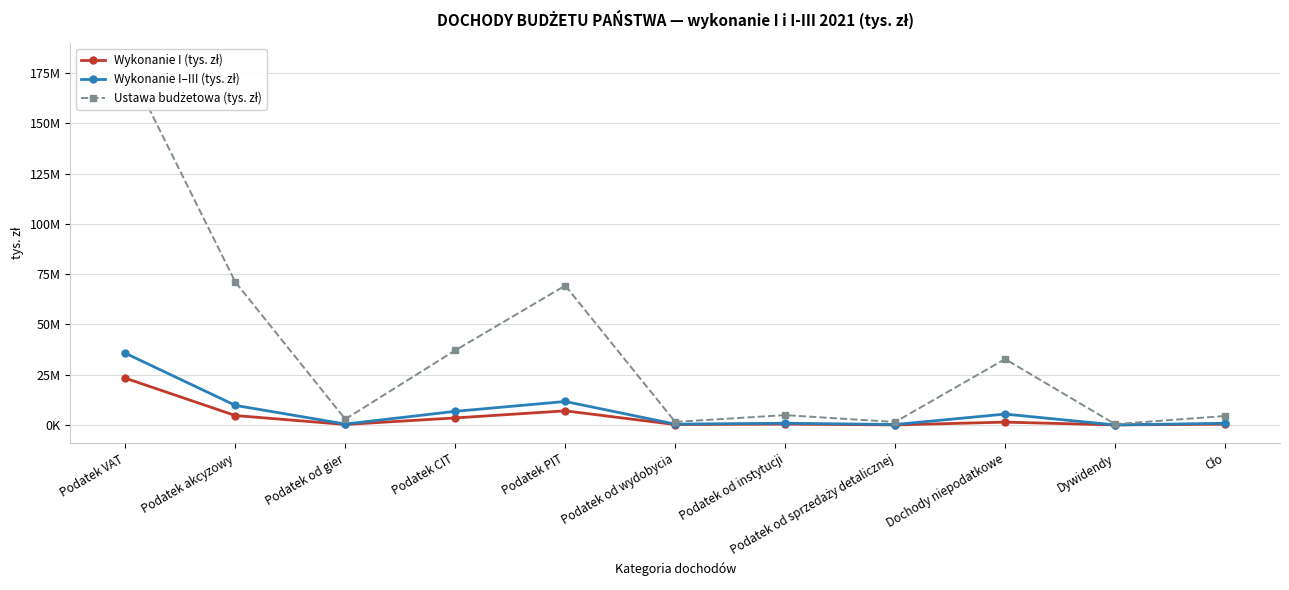

How many lines are shown in the chart?

3